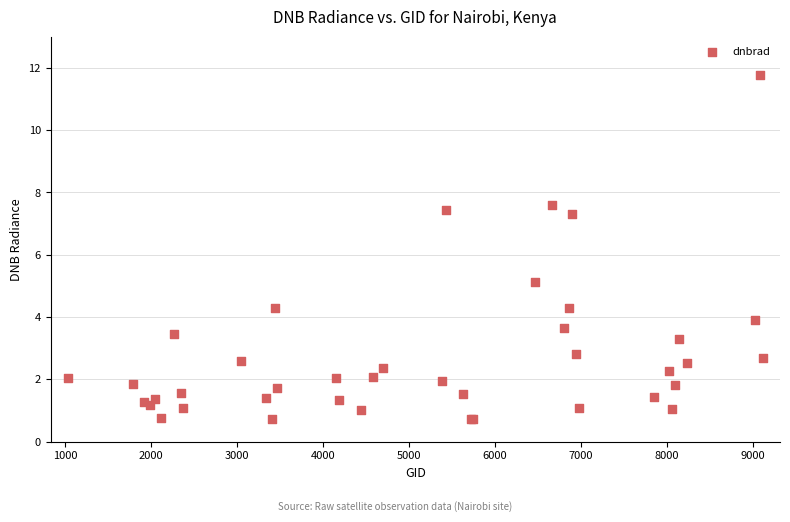

What Y value in the scatter plot is closest to 6?

5.1